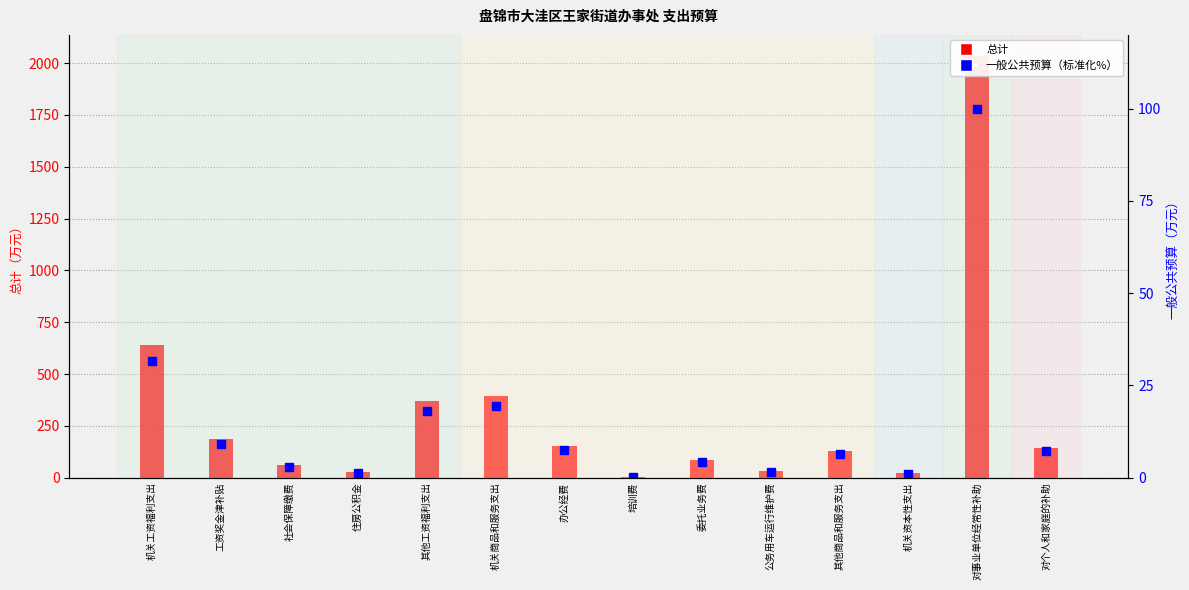

What is the difference between the highest and lowest values at 委托业务费?

81.8